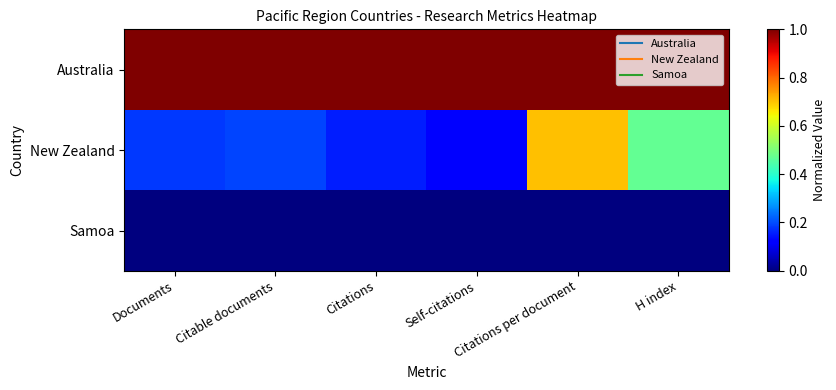

How many series are shown in this chart?

3